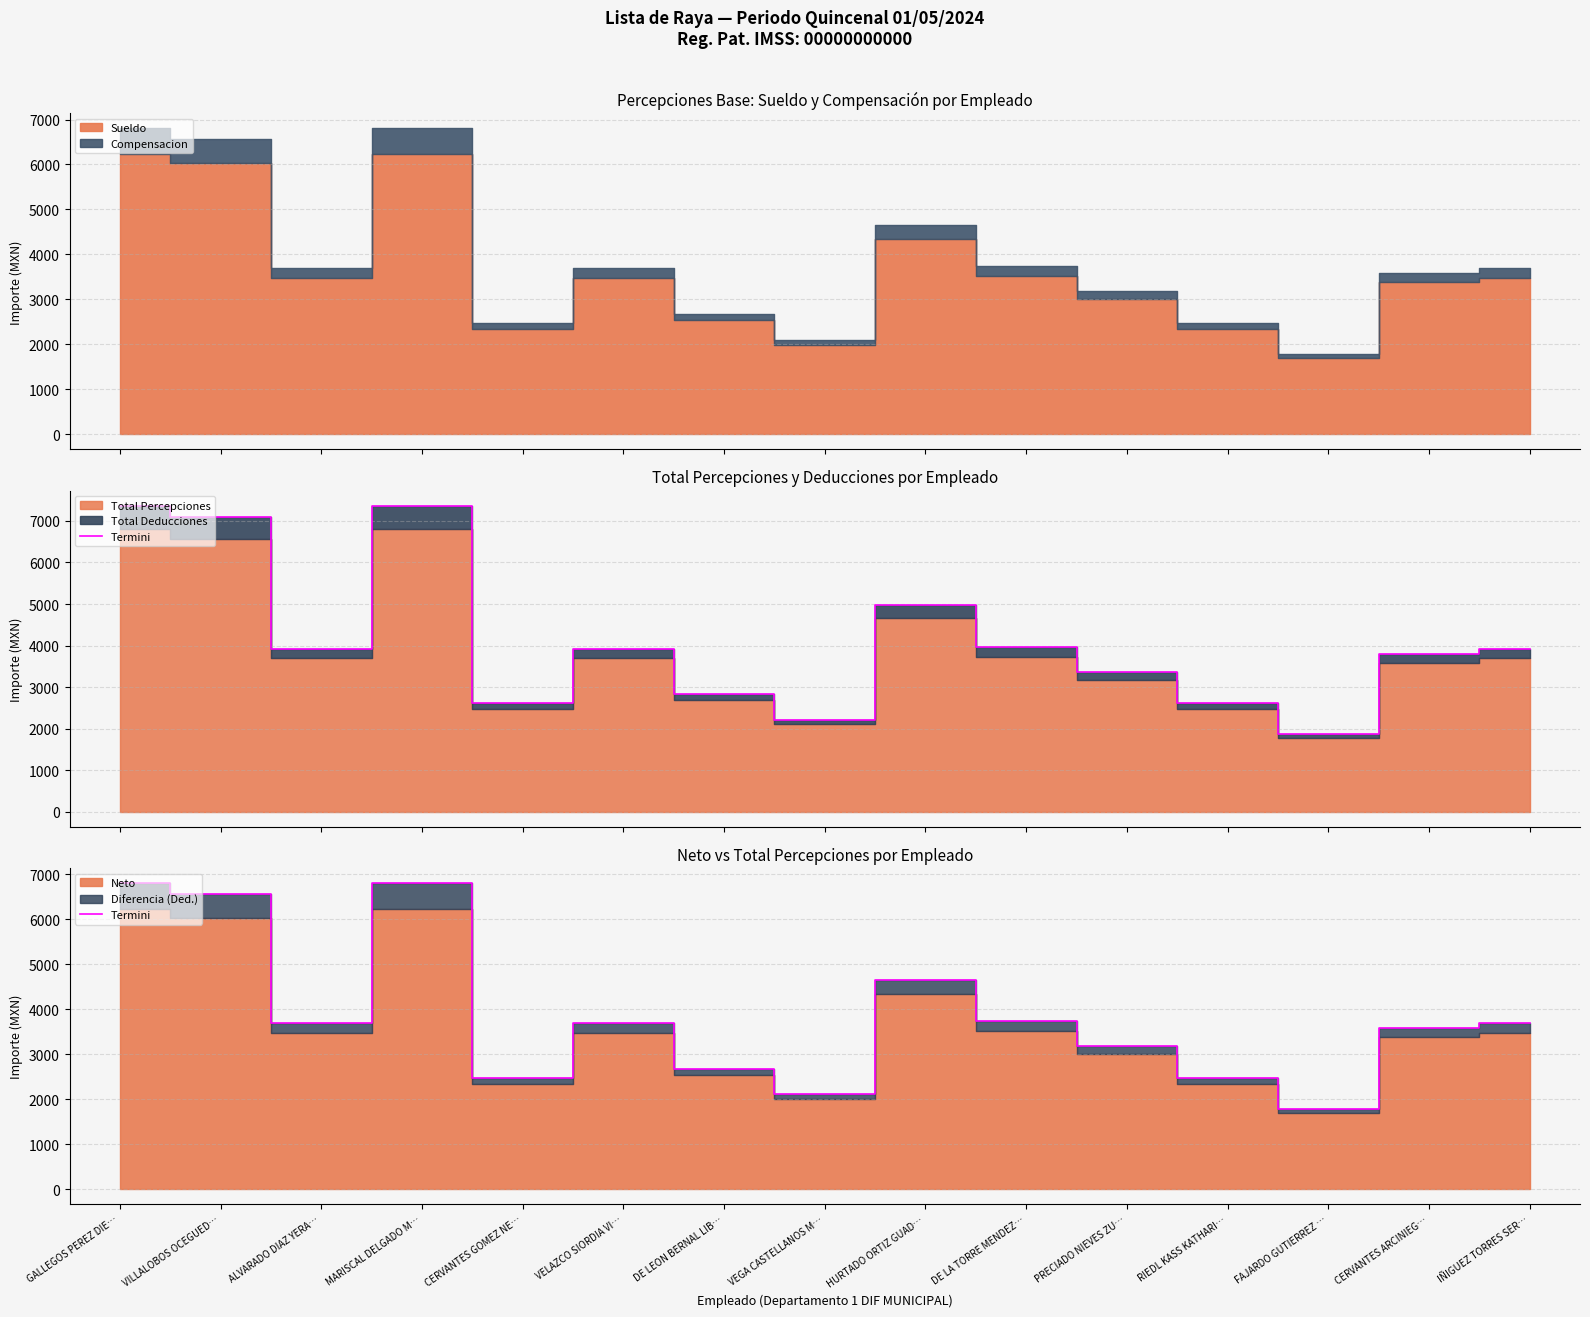

Reading left to right, list all the values displayed in this chart.

GALLEGOS PEREZ DIE…=6800.8	VILLALOBOS OCEGUED…=6563.1	ALVARADO DIAZ YERA…=3703.3	MARISCAL DELGADO M…=6800.8	CERVANTES GOMEZ NE…=2474.4	VELAZCO SIORDIA VI…=3703.3	DE LEON BERNAL LIB…=2676.6	VEGA CASTELLANOS M…=2105.2	HURTADO ORTIZ GUAD…=4652.5	DE LA TORRE MENDEZ…=3735.4	PRECIADO NIEVES ZU…=3175.5	RIEDL KASS KATHARI…=2474.4	FAJARDO GUTIERREZ …=1778.5	CERVANTES ARCINIEG…=3585.7	IÑIGUEZ TORRES SER…=3703.3